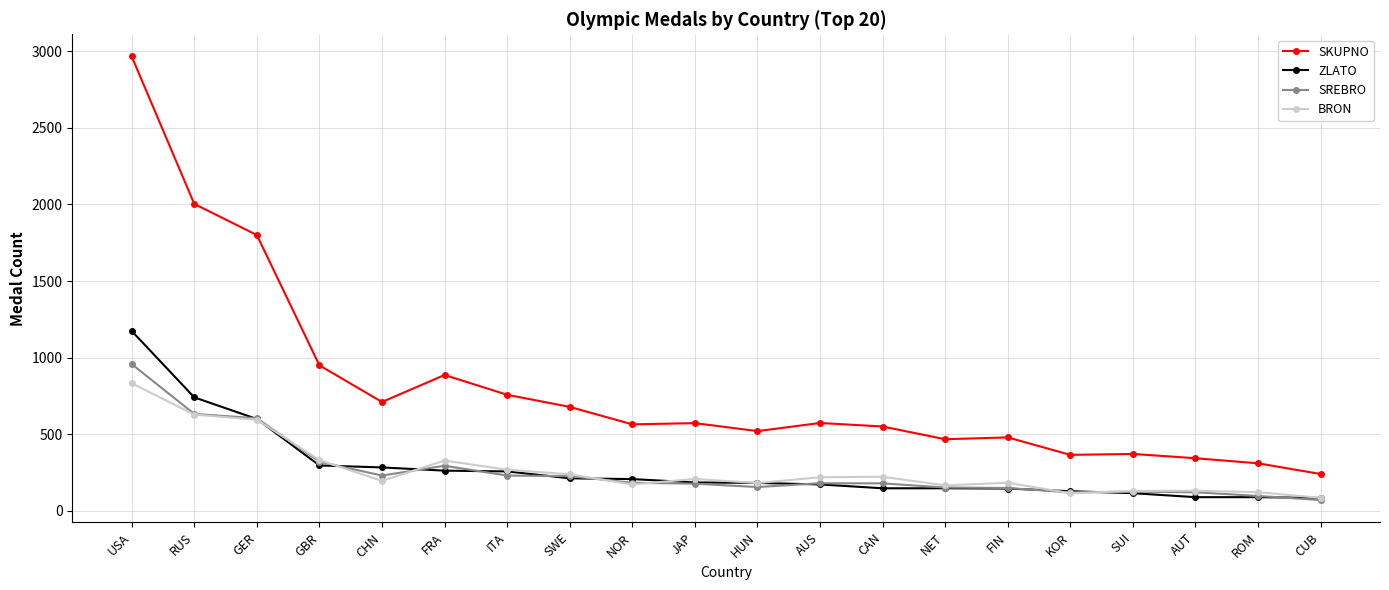

What is the greatest value displayed?

2965